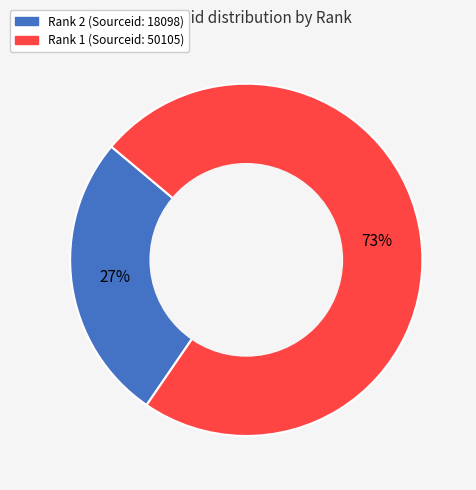

Is there any slice that represents more than half of the pie?

Yes